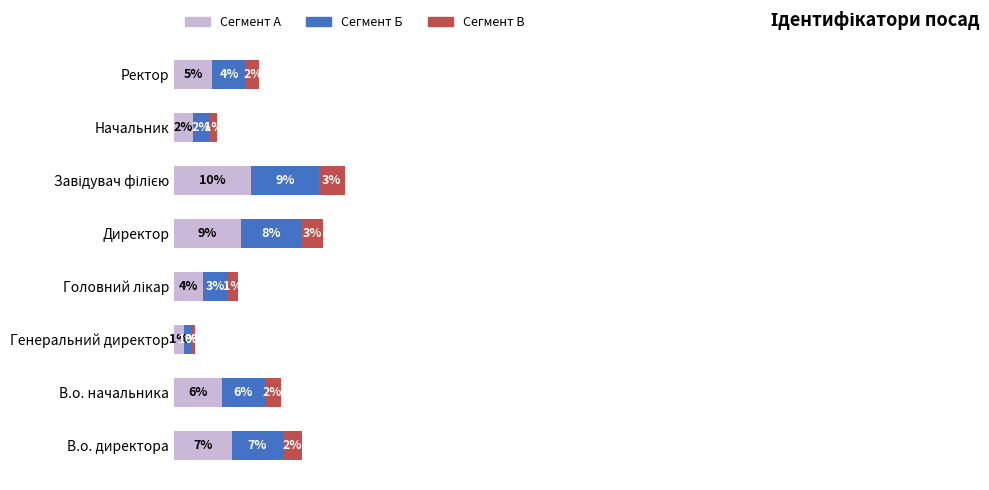

What are all the series names shown in the legend?

Сегмент А, Сегмент Б, Сегмент В